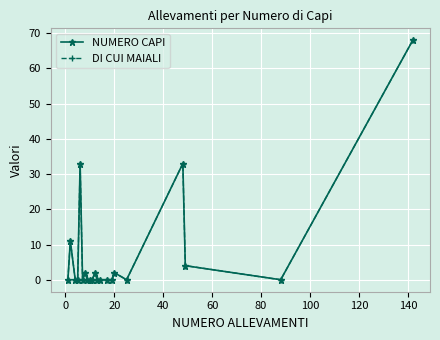

Does the chart have visible grid lines?

Yes